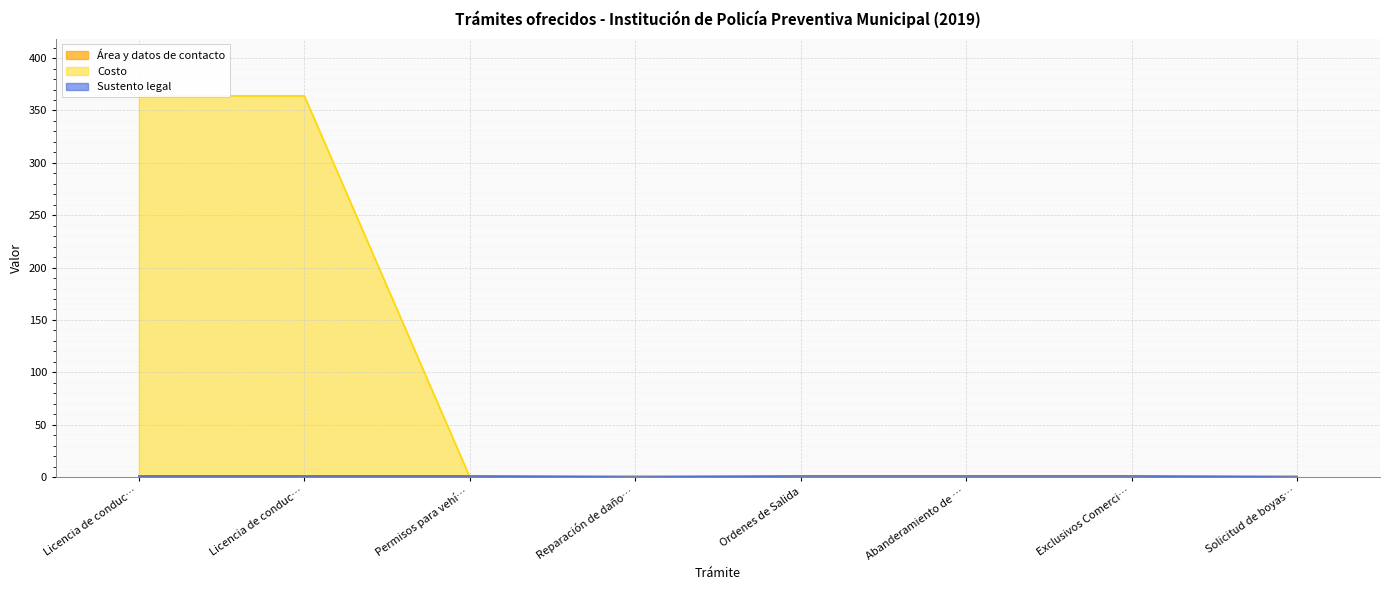

What is the label of the 1st point from the left?

Licencia de conduc…